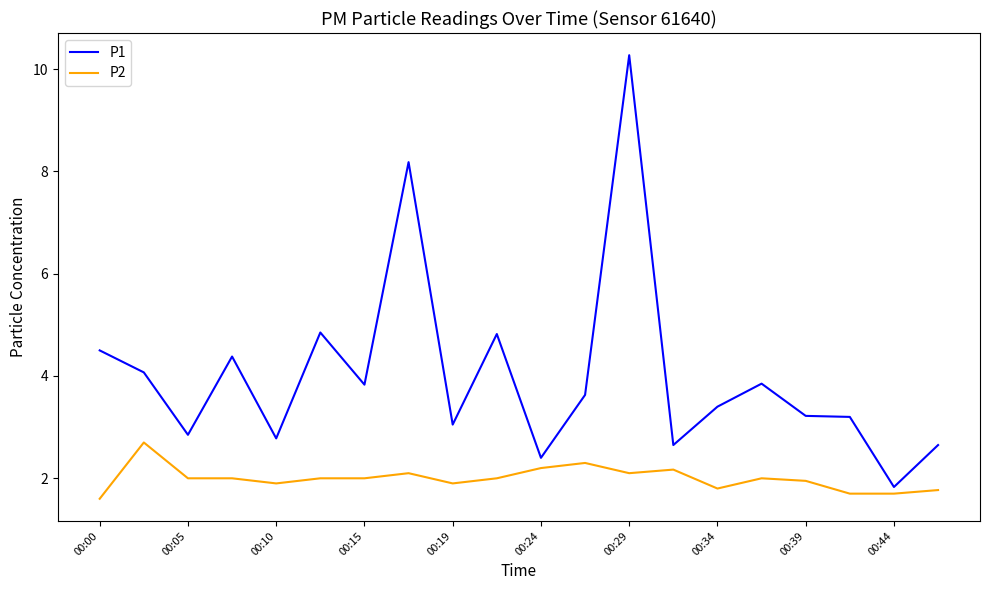

Rank the series by their maximum value, from highest to lowest.

P1, P2